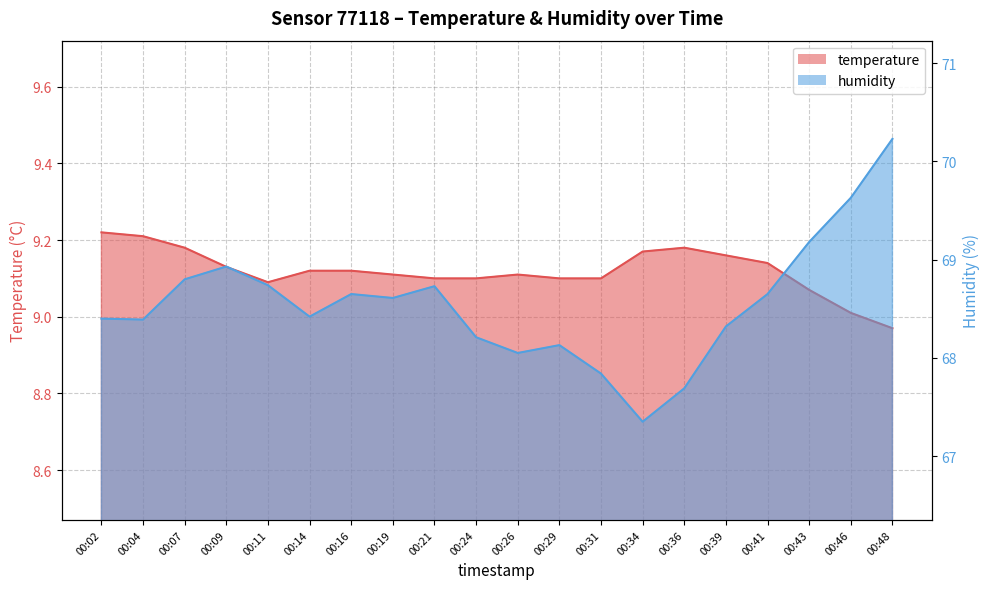

At which label does humidity reach its minimum?

00:34